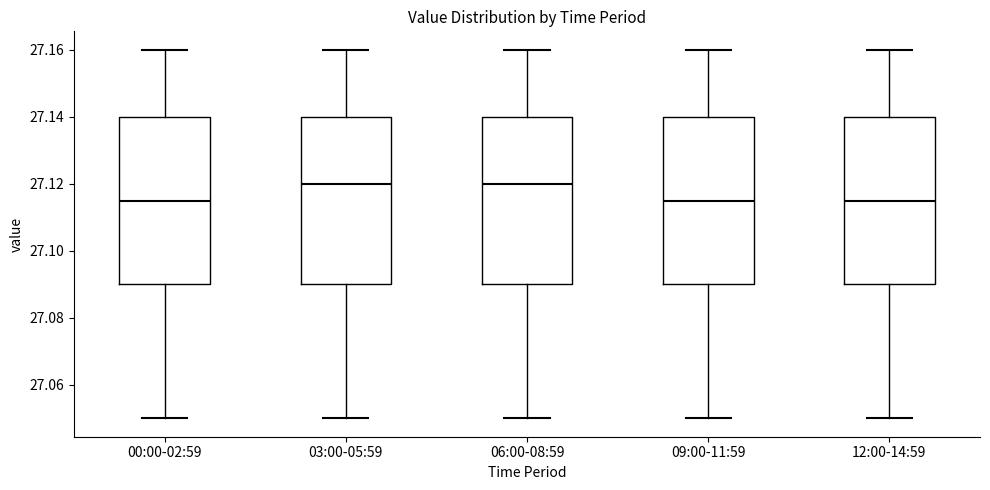

Where is the lower edge of the box for 00:00-02:59 on the y-axis? The values are not printed on the chart, so give them approximately, as read against the axis.

27.090